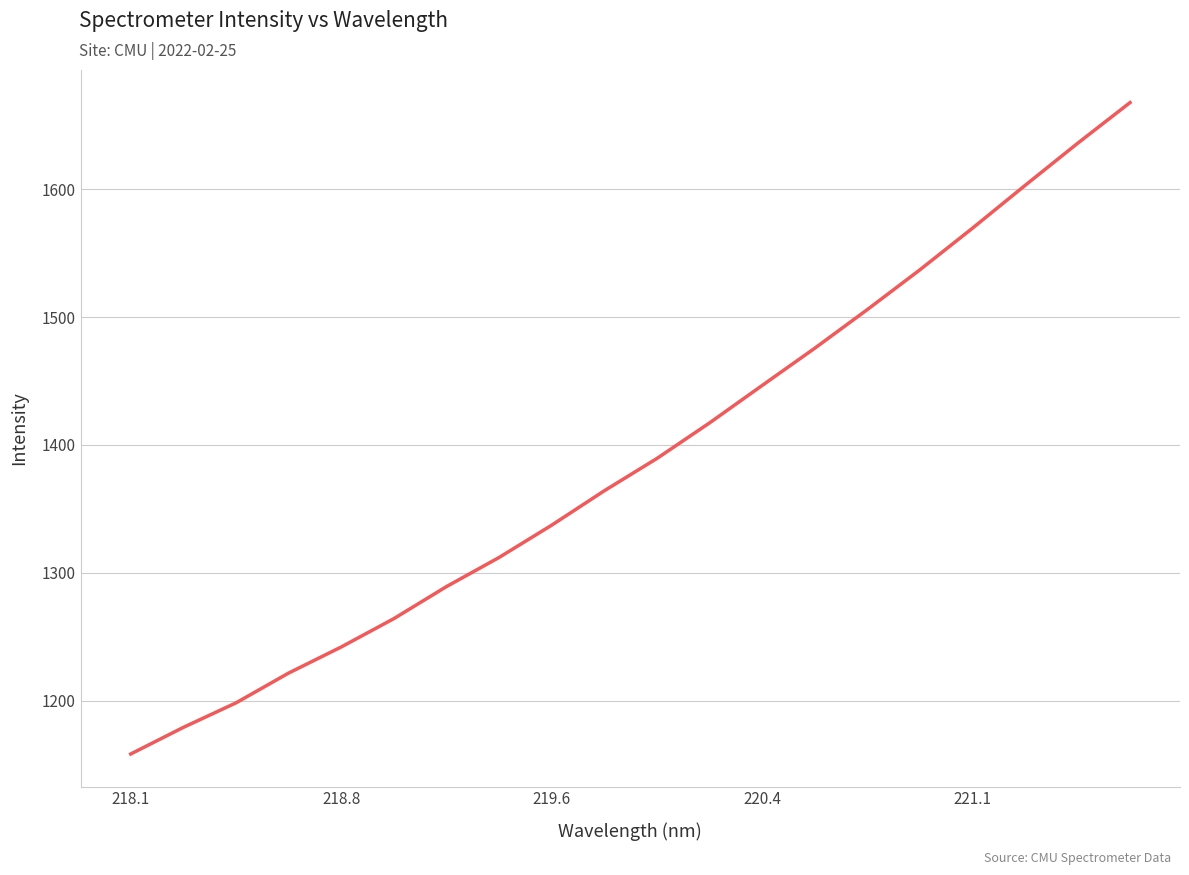

What is the difference between the maximum and minimum values?

509.3